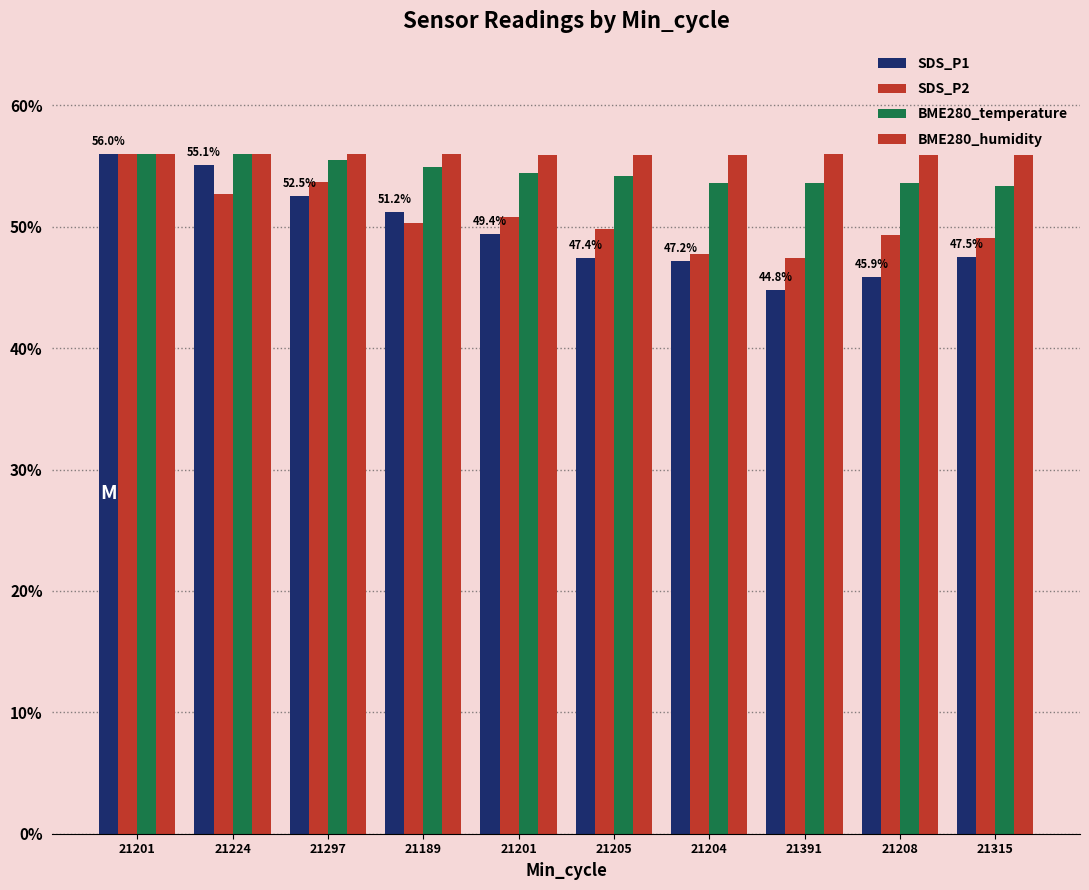

How many bars are there in total?

40